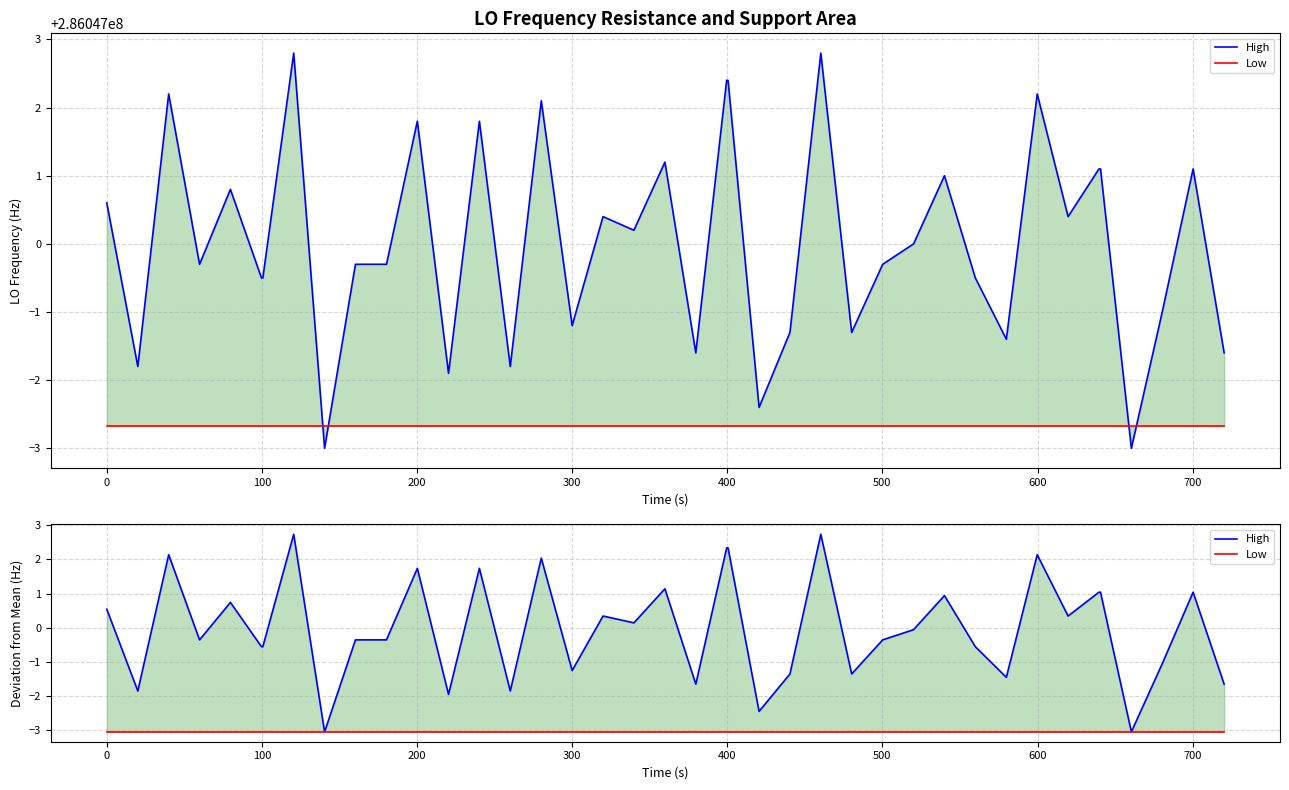

True or false: Low and High intersect in this chart.

False